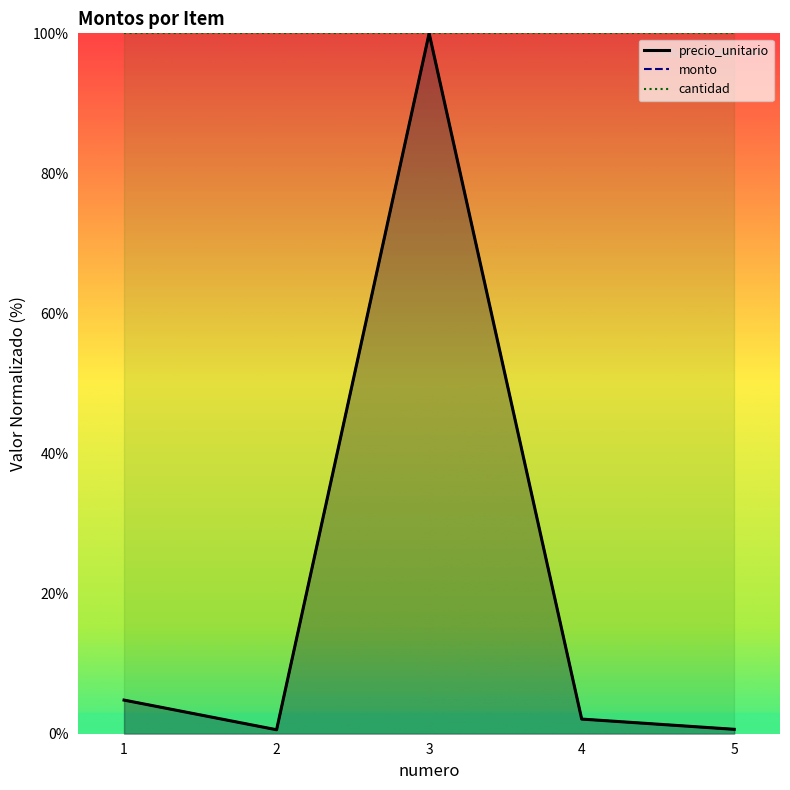

Count the number of categories in the chart.

5